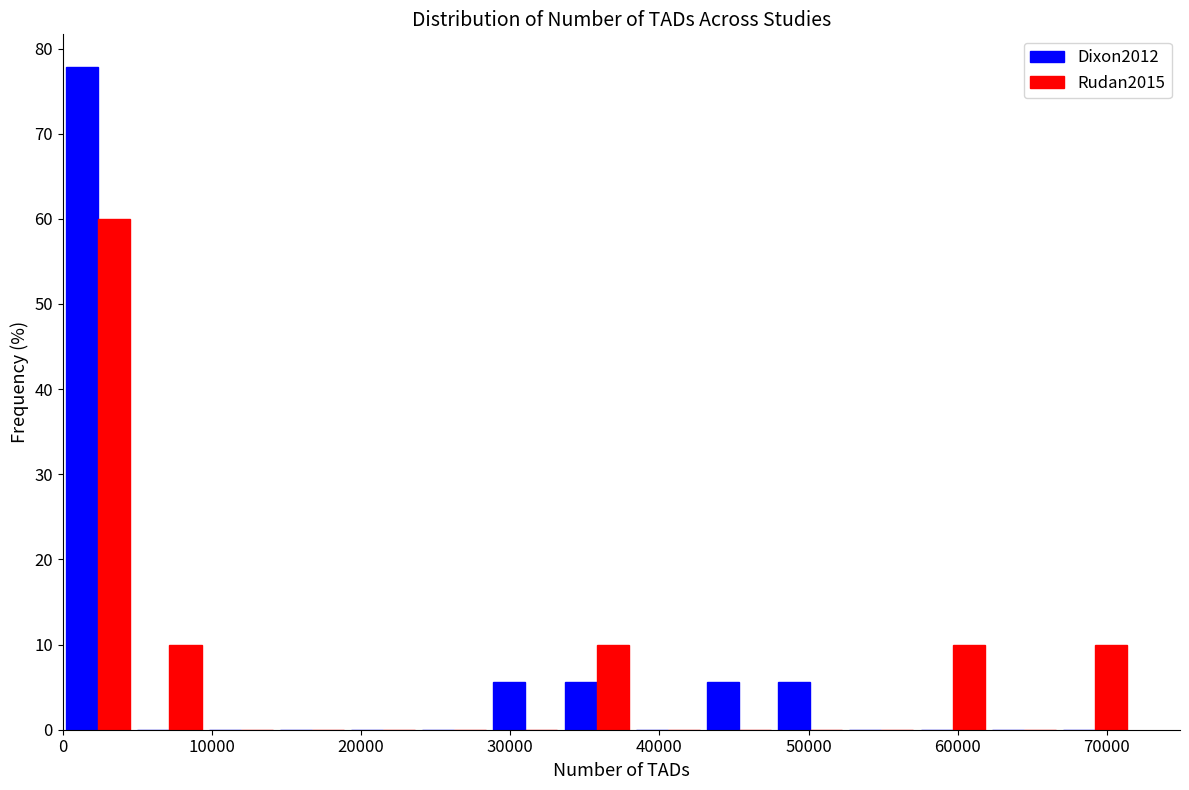

In the Rudan2015 series, which range on the x-axis has the tallest bar?

0 to 5000